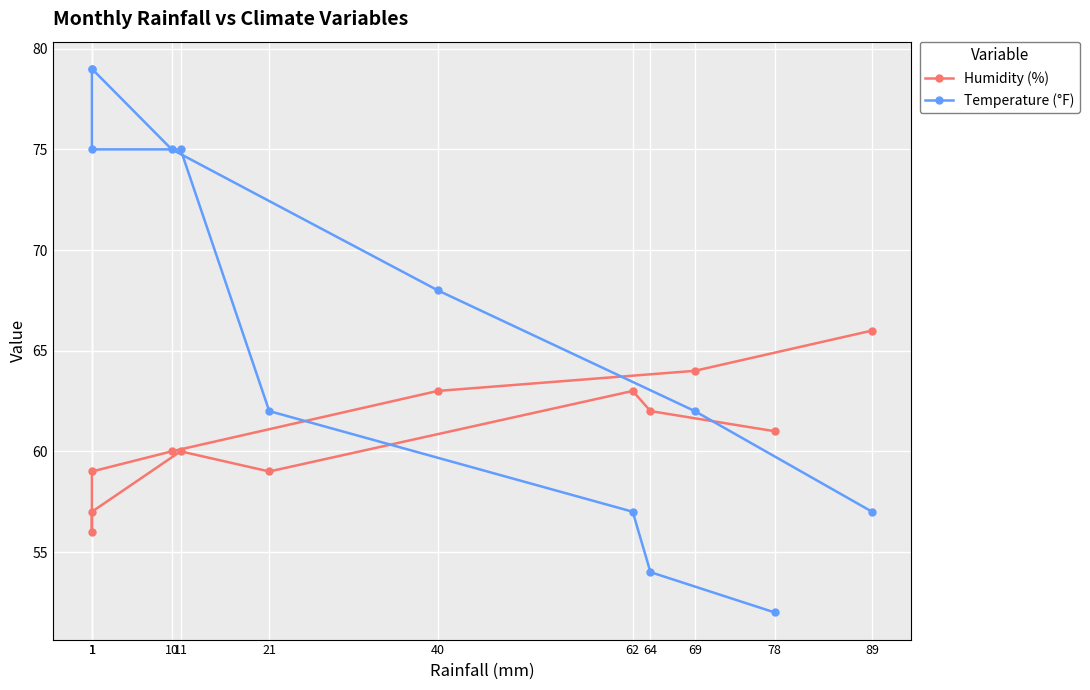

Reading right to left, list all the values displayed in this chart.

Humidity (%): 66	64	63	60	59	56	57	60	59	63	62	61
Temperature (°F): 57	62	68	75	79	79	75	75	62	57	54	52